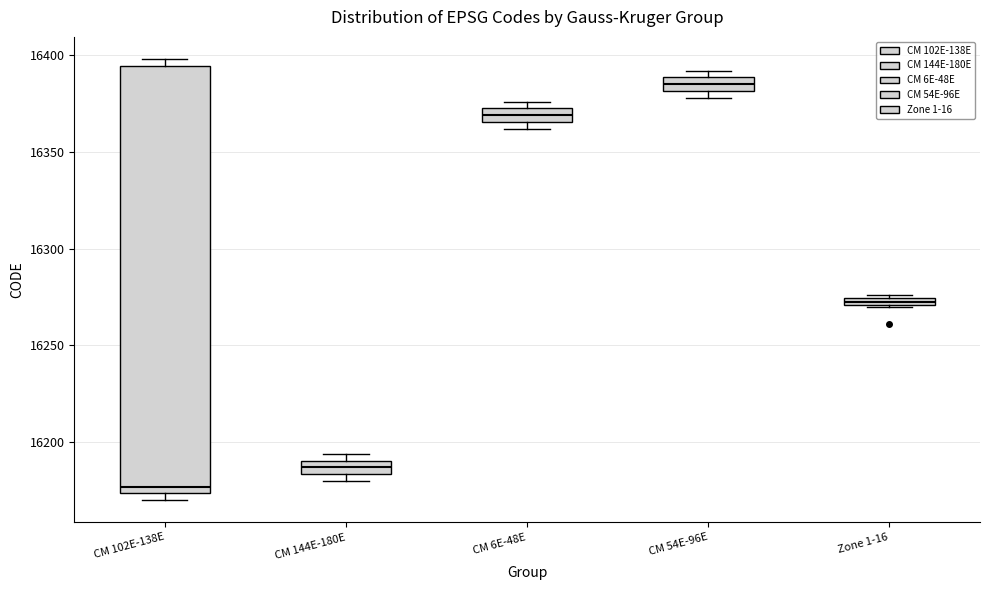

Which box has the lowest median line?

CM 102E-138E